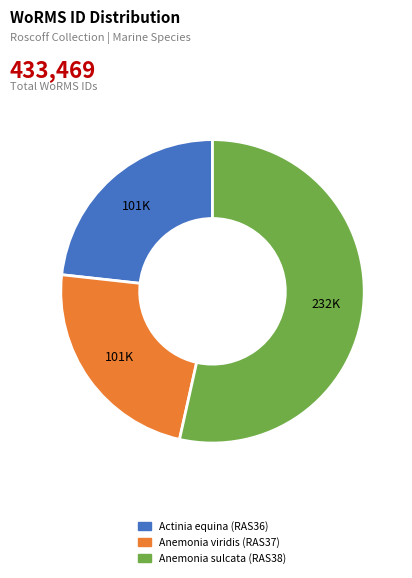

True or false: Anemonia viridis (RAS37) accounts for 23% of the total.

True